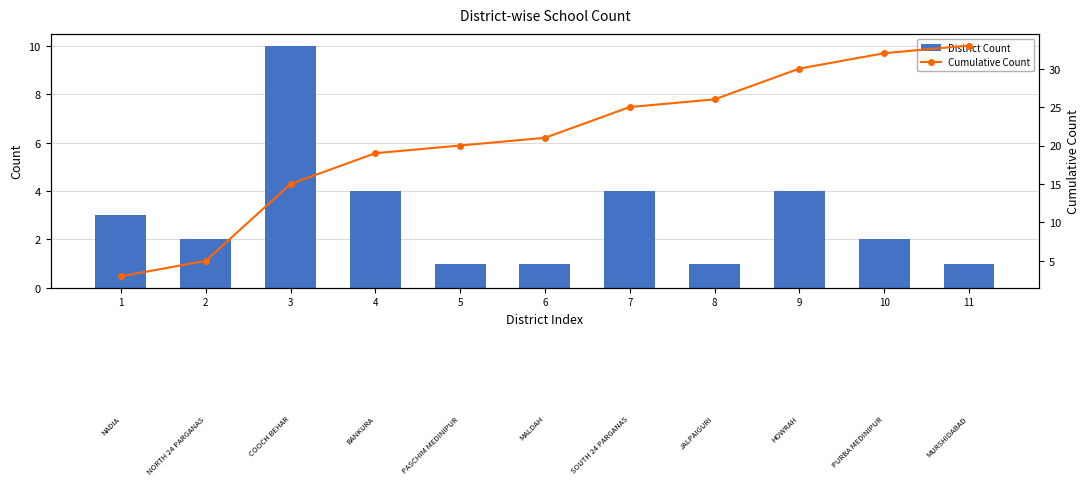

Is it true that Cumulative Count equals 33 at 5?

False